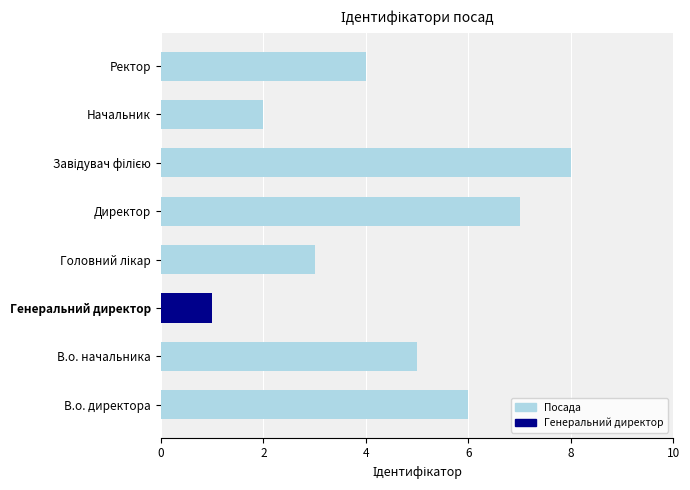

Reading top to bottom, list all the values displayed in this chart.

4	2	8	7	3	1	5	6